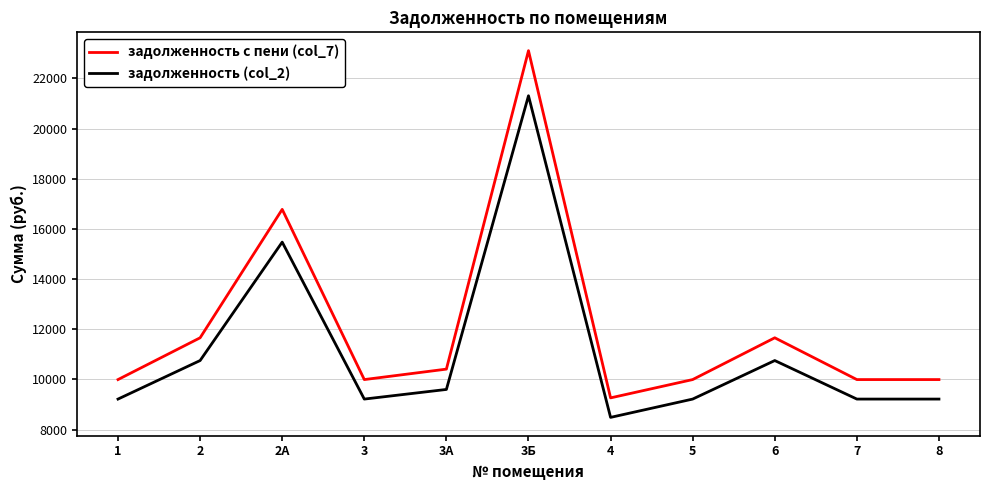

What are all the series names shown in the legend?

задолженность с пени (col_7), задолженность (col_2)